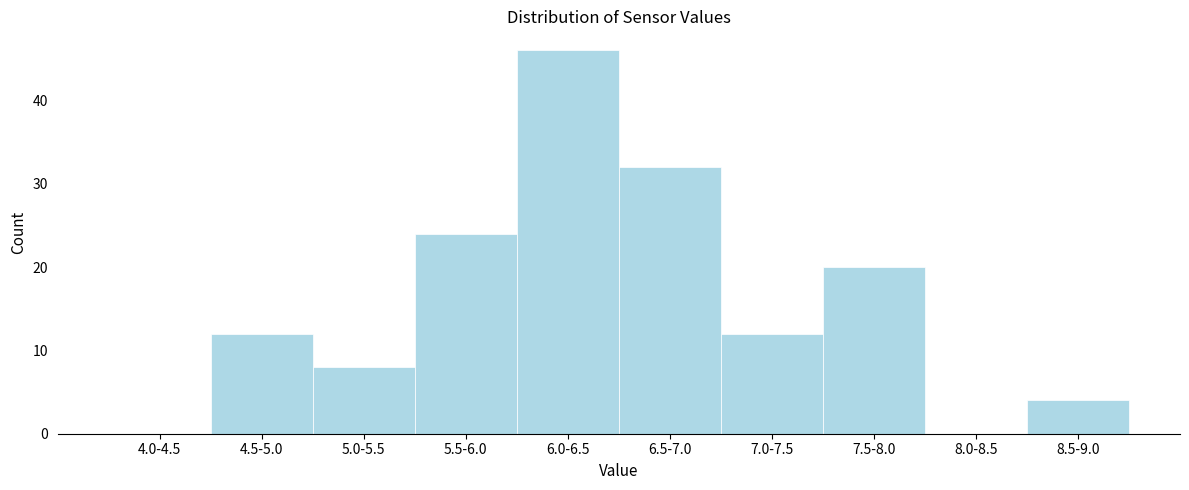

Reading left to right, what are all the values shown in this chart?

4.0-4.5=0	4.5-5.0=12	5.0-5.5=8	5.5-6.0=24	6.0-6.5=46	6.5-7.0=32	7.0-7.5=12	7.5-8.0=20	8.0-8.5=0	8.5-9.0=4